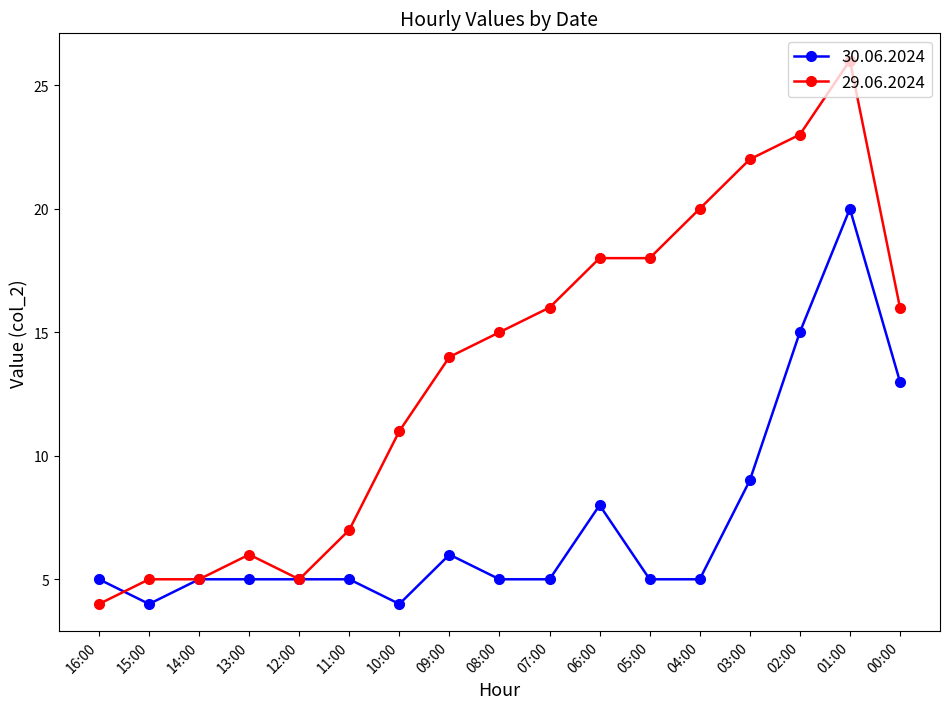

Is the value of 29.06.2024 at 08:00 greater than the value of 30.06.2024 at 04:00?

Yes